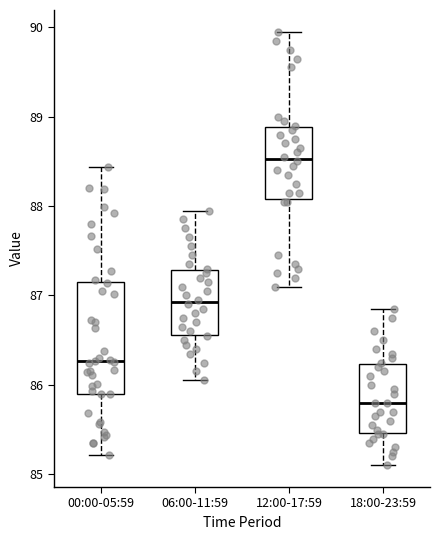

Reading left to right, read every box against the y-axis: the position of its median line, the range the box covers, and the ends of its whiskers. The values are not printed on the chart, so give them approximately, as read against the axis.

00:00-05:59: median 86.3, box 85.9 to 87.1, whiskers 85.2 to 88.4
06:00-11:59: median 86.9, box 86.6 to 87.3, whiskers 86.1 to 88.0
12:00-17:59: median 88.5, box 88.1 to 88.9, whiskers 87.1 to 90.0
18:00-23:59: median 85.8, box 85.5 to 86.2, whiskers 85.1 to 86.9